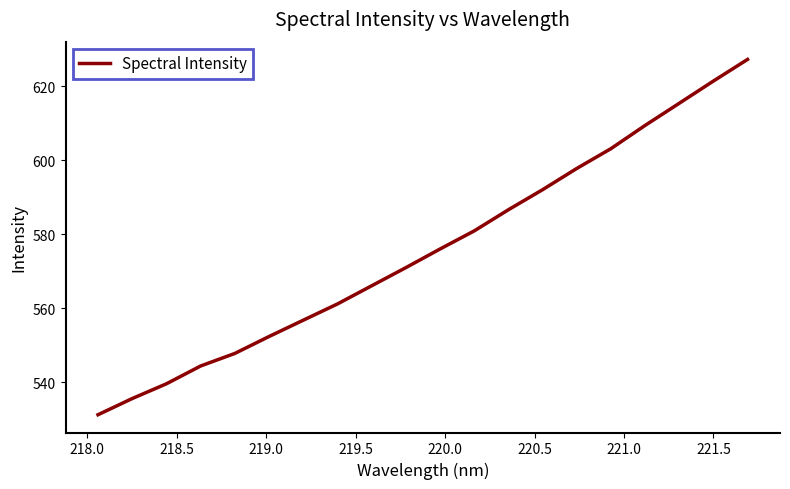

What is the smallest value displayed?

531.1